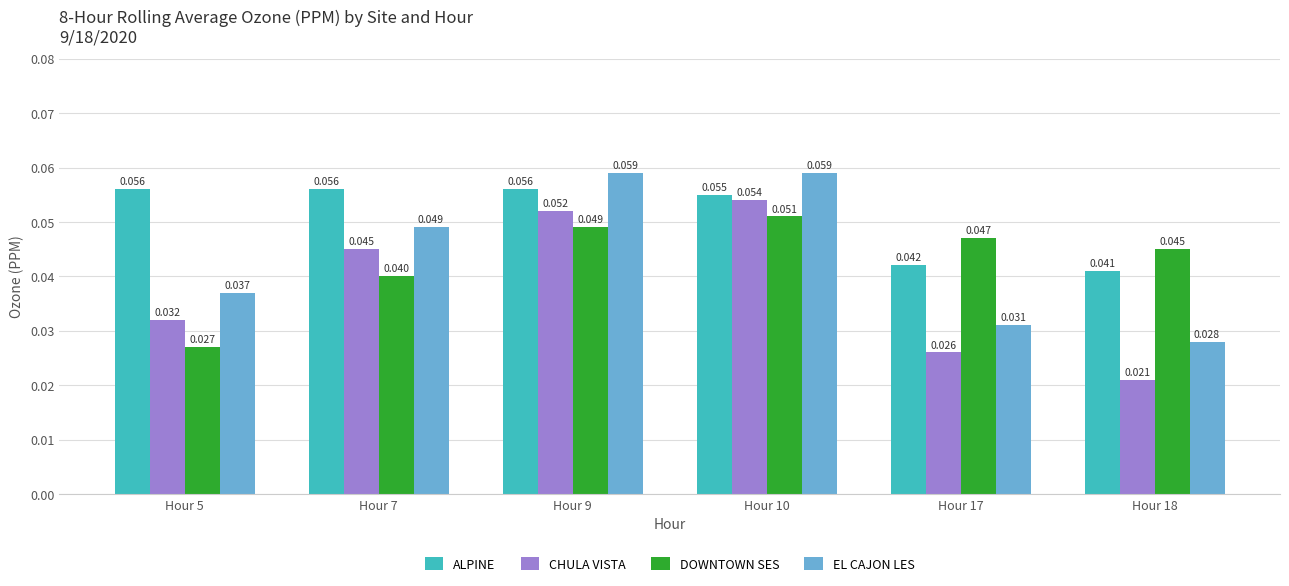

Rank the categories by CHULA VISTA value from highest to lowest.

Hour 10, Hour 9, Hour 7, Hour 5, Hour 17, Hour 18